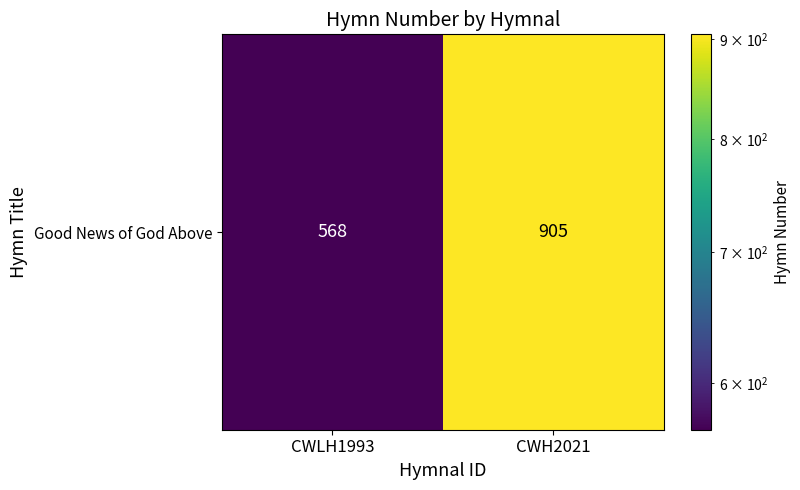

What is the sum of the values at CWLH1993 and CWH2021?

1473